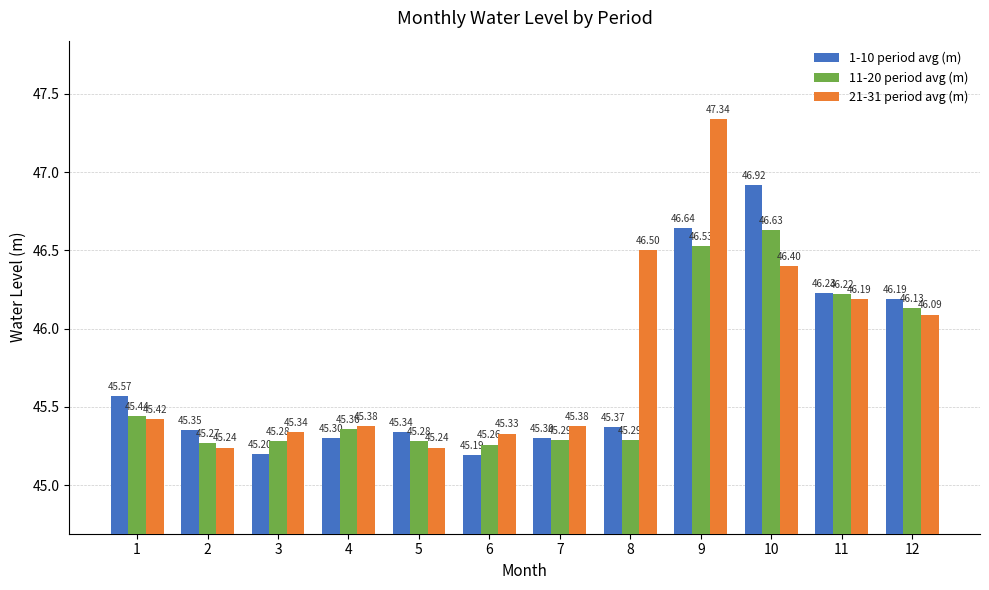

What is the sum of the 1-10 period avg (m) values at 7 and 1?

90.9